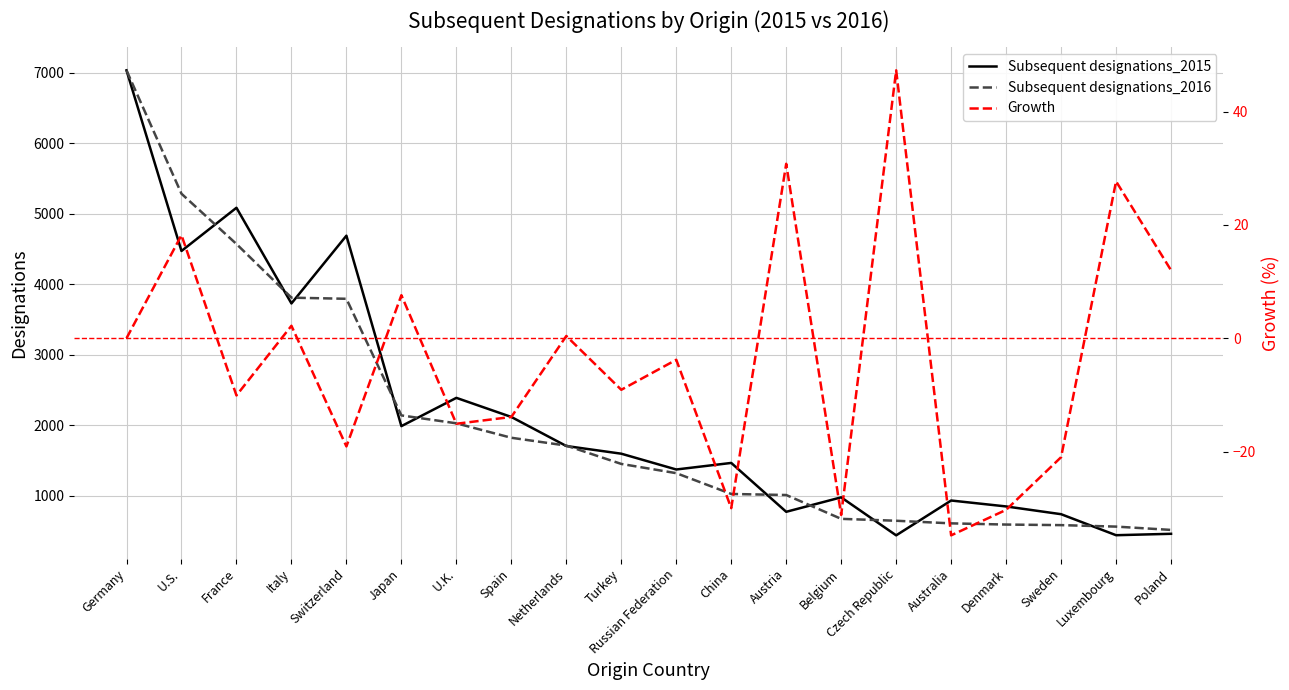

What is the value of the Subsequent designations_2015 point at the 10th from the left?

1596.0